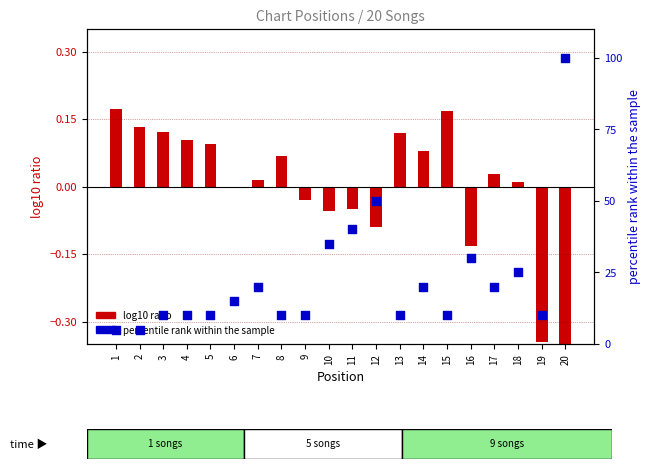

Which series reaches the maximum Y coordinate?

percentile rank within the sample